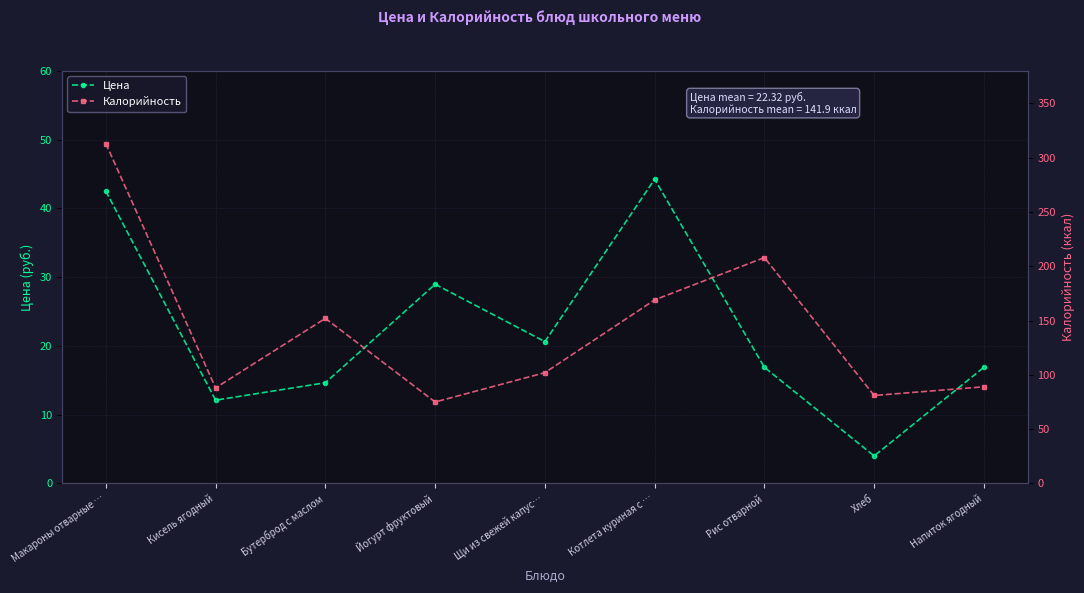

Between Напиток ягодный and Щи из свежей капус…, which is larger?

Щи из свежей капус…